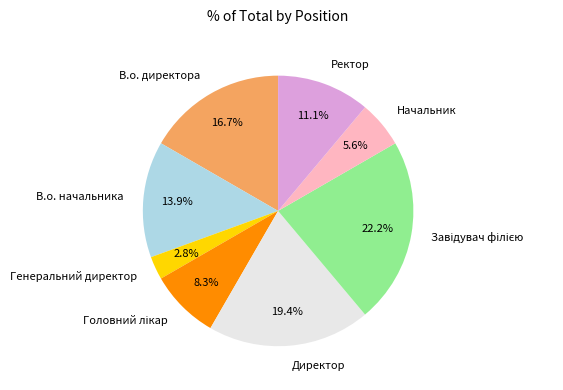

The В.о. директора slice represents 8% of the pie. True or false?

False